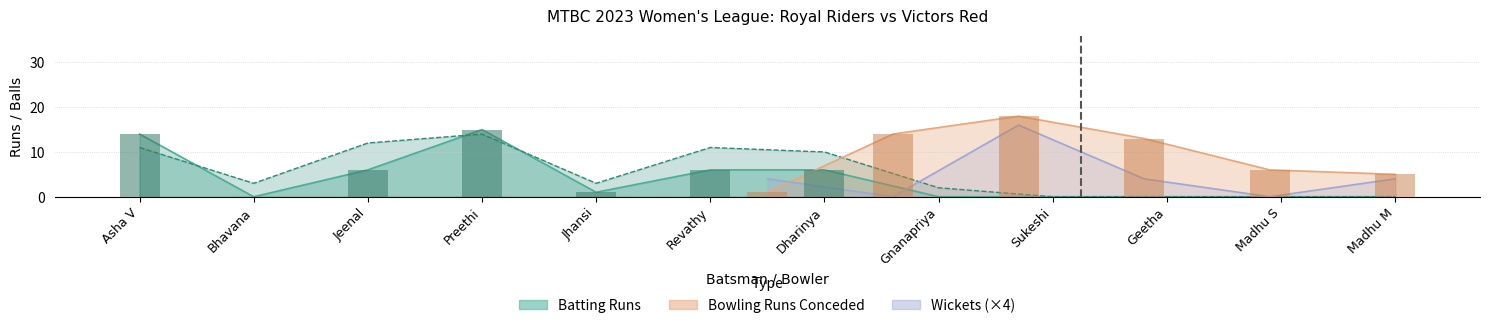

Are the bars horizontal?

No